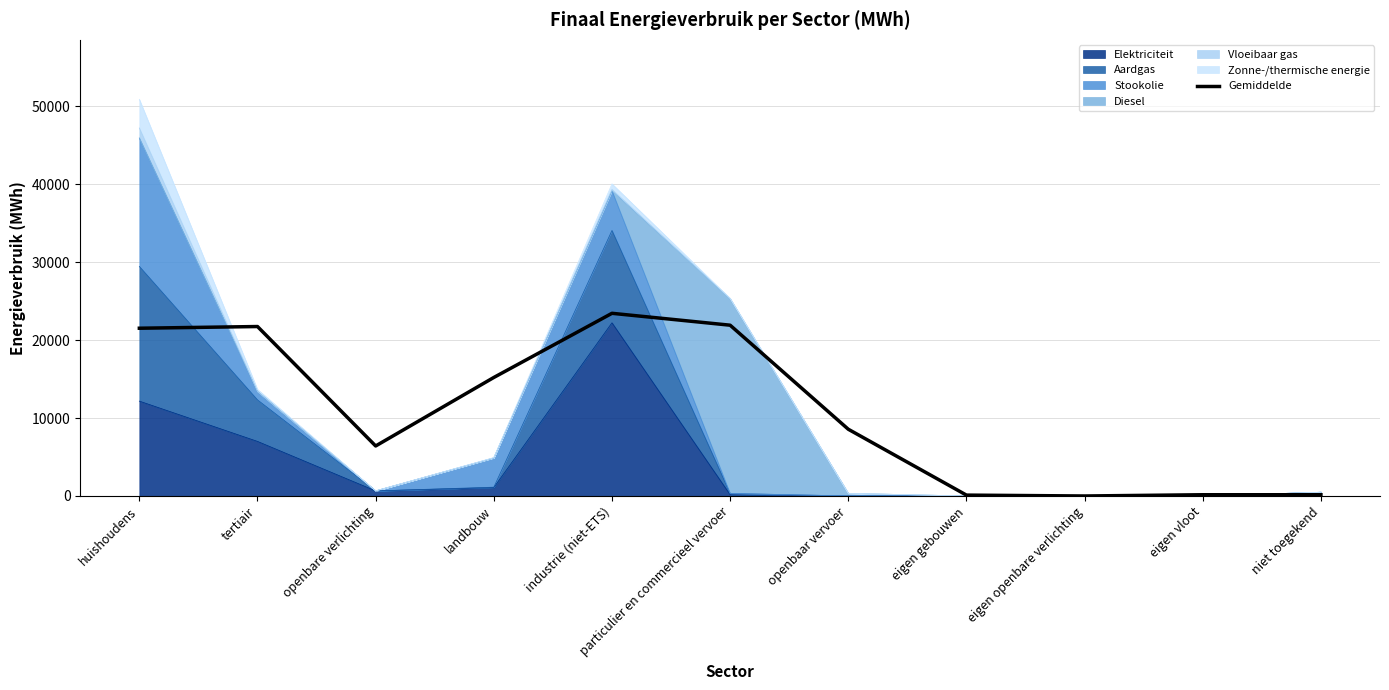

Does the chart have visible grid lines?

Yes